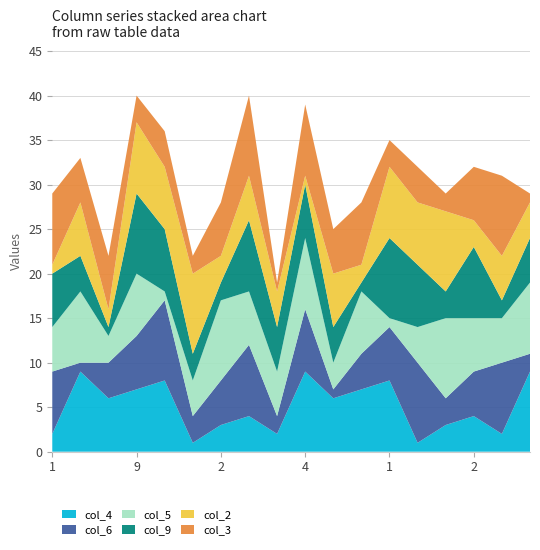

Reading left to right, extract all data points from this chart.

col_4: 1=2	3=9	6=6	9=7	1=8	6=1	2=3	7=4	8=2	4=9	3=6	9=7	1=8	5=1	6=3	2=4	7=2	8=9
col_6: 1=7	3=1	6=4	9=6	1=9	6=3	2=5	7=8	8=2	4=7	3=1	9=4	1=6	5=9	6=3	2=5	7=8	8=2
col_5: 1=5	3=8	6=3	9=7	1=1	6=4	2=9	7=6	8=5	4=8	3=3	9=7	1=1	5=4	6=9	2=6	7=5	8=8
col_9: 1=6	3=4	6=1	9=9	1=7	6=3	2=2	7=8	8=5	4=6	3=4	9=1	1=9	5=7	6=3	2=8	7=2	8=5
col_2: 1=1	3=6	6=2	9=8	1=7	6=9	2=3	7=5	8=4	4=1	3=6	9=2	1=8	5=7	6=9	2=3	7=5	8=4
col_3: 1=8	3=5	6=6	9=3	1=4	6=2	2=6	7=9	8=1	4=8	3=5	9=7	1=3	5=4	6=2	2=6	7=9	8=1